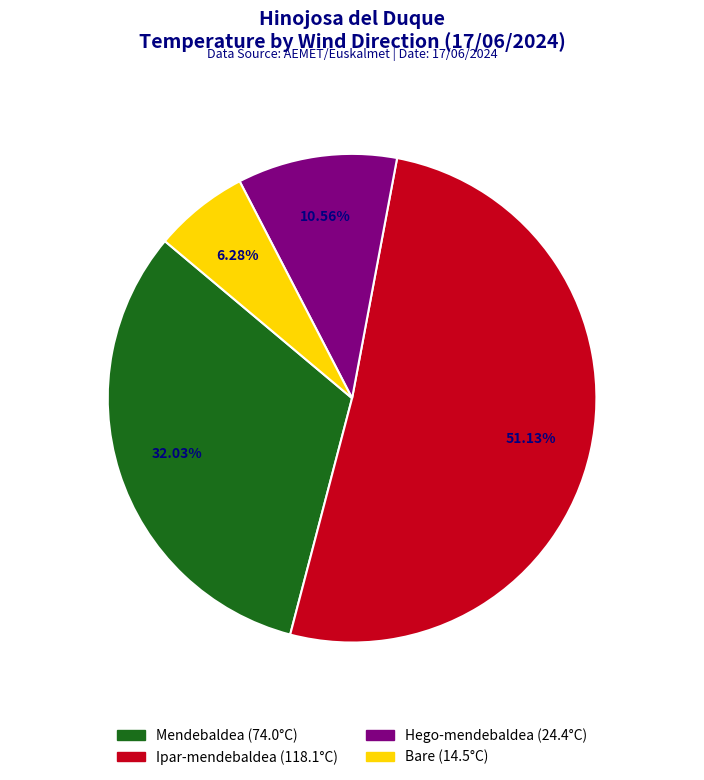

Is there any slice that represents more than half of the pie?

Yes